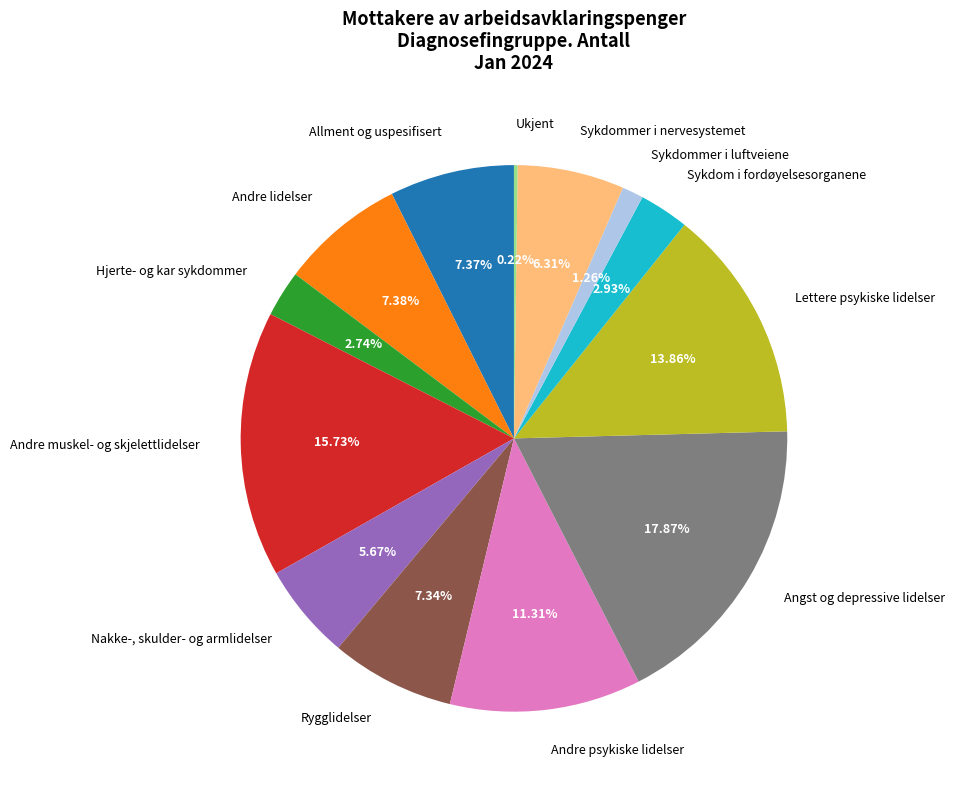

What is the ratio of the value at Andre psykiske lidelser to the value at Sykdom i fordøyelsesorganene?

3.9